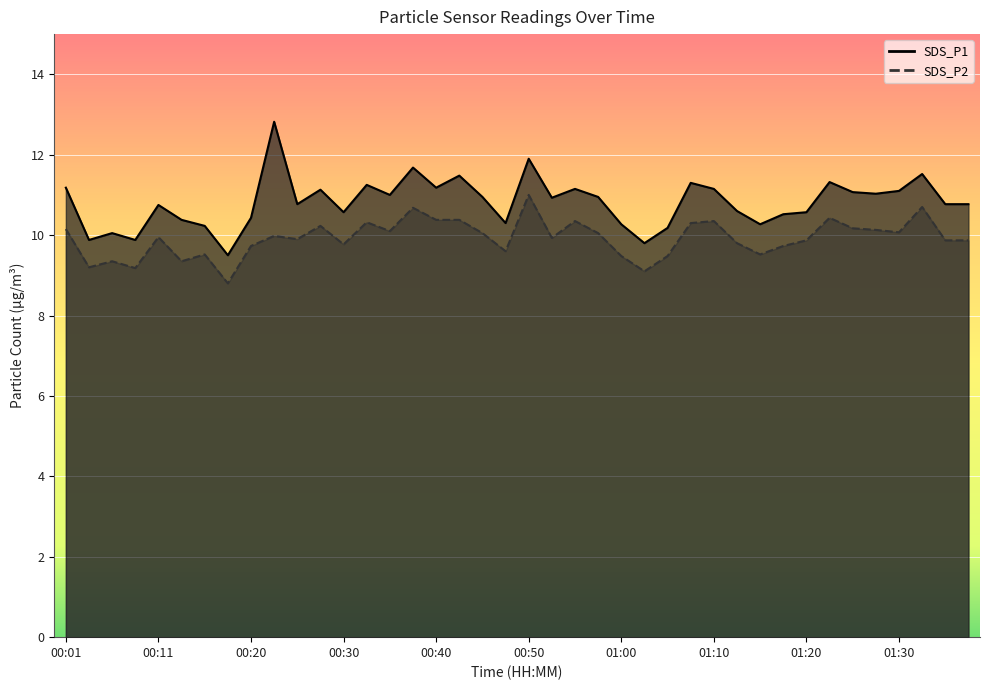

How many lines are shown in the chart?

2